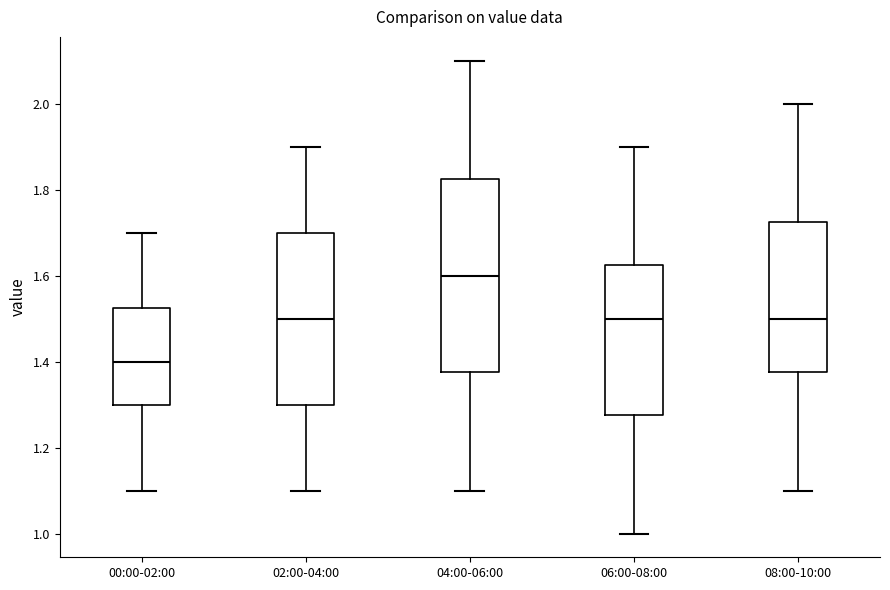

Which box's median line is the lowest?

00:00-02:00